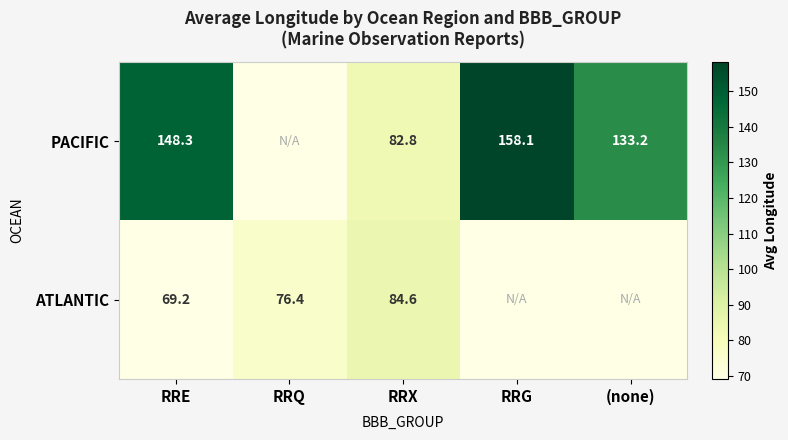

Is the value of PACIFIC at RRG greater than the value of ATLANTIC at RRX?

Yes